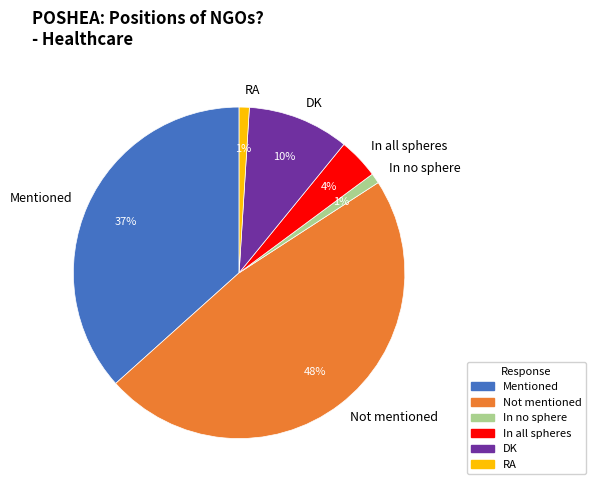

To the nearest percent, what is the difference between the In no sphere and In all spheres slice percentages?

3%